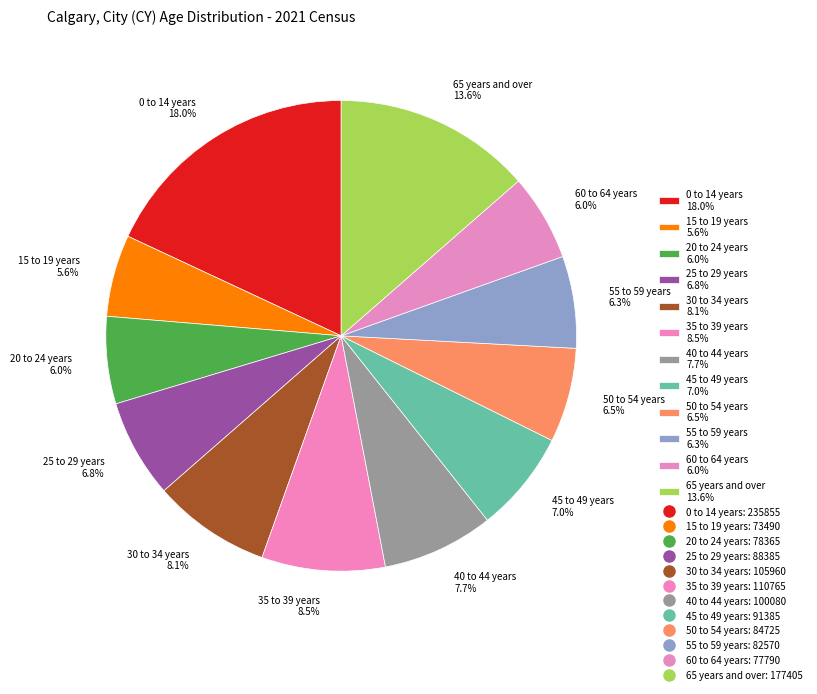

How many segments does this pie chart have?

12